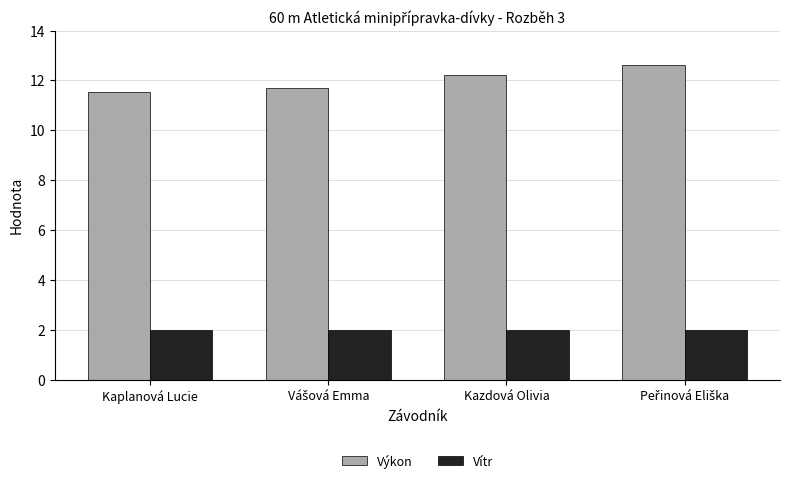

What is the smallest value displayed?

2.0